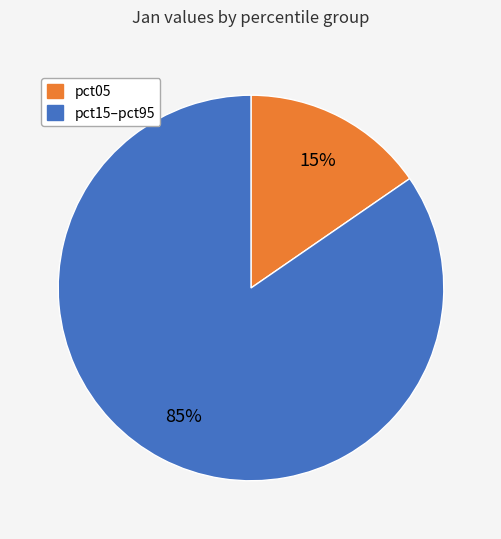

Is there a majority slice in this chart?

Yes